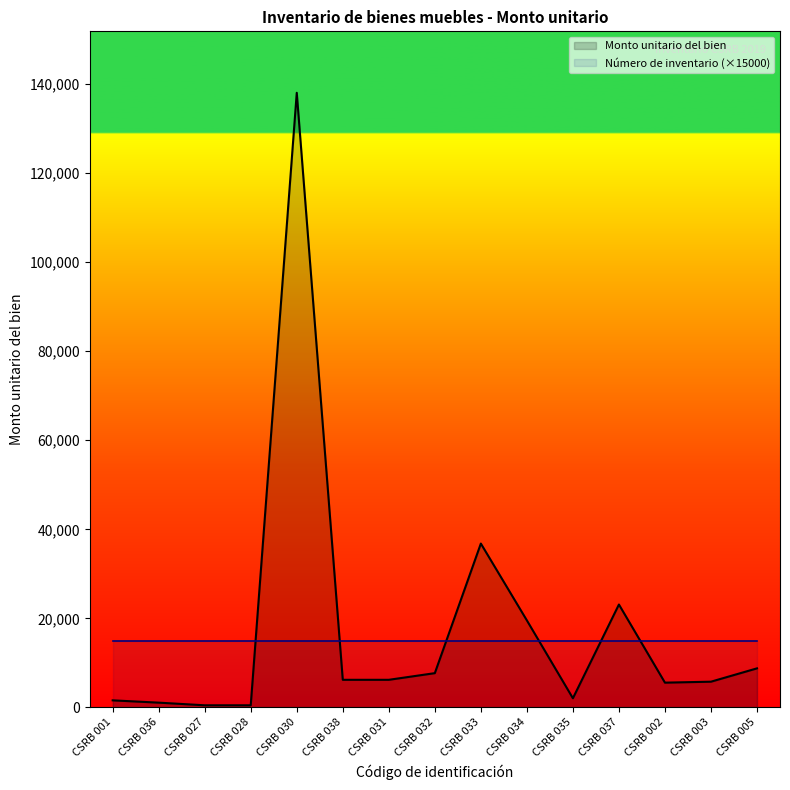

The value at CSRB 036 is 1661.6. True or false?

False